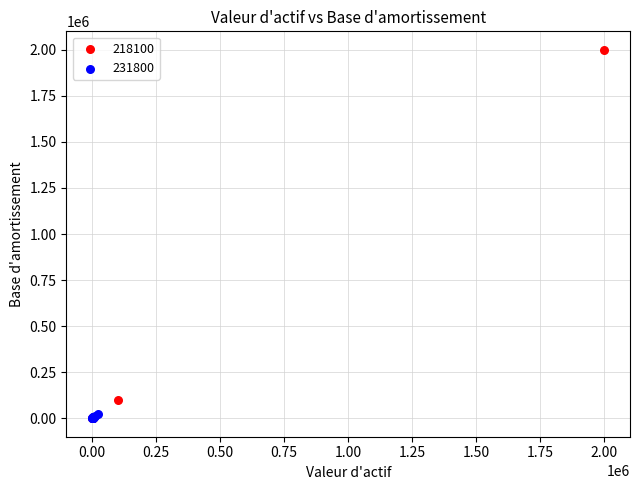

Which series contains the highest Y value?

218100